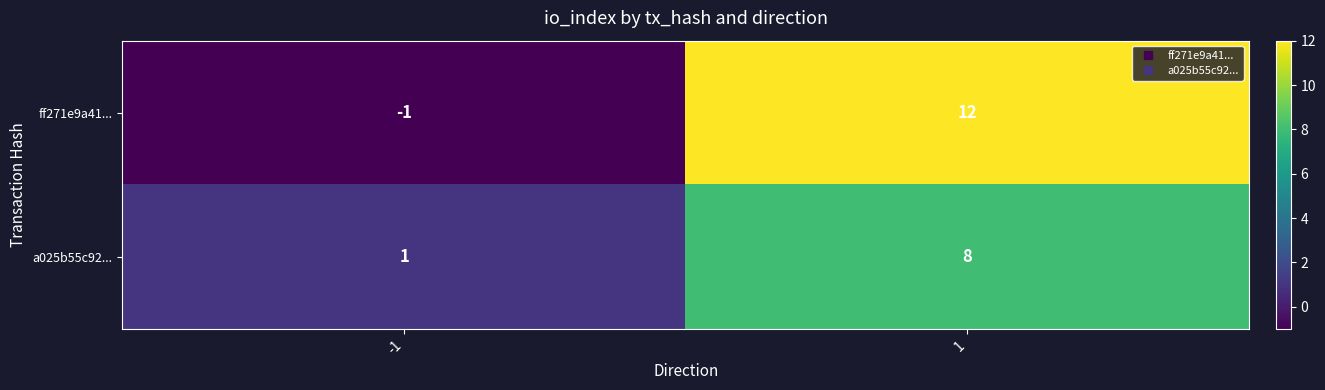

Rank the series by their maximum value, from highest to lowest.

ff271e9a41..., a025b55c92...